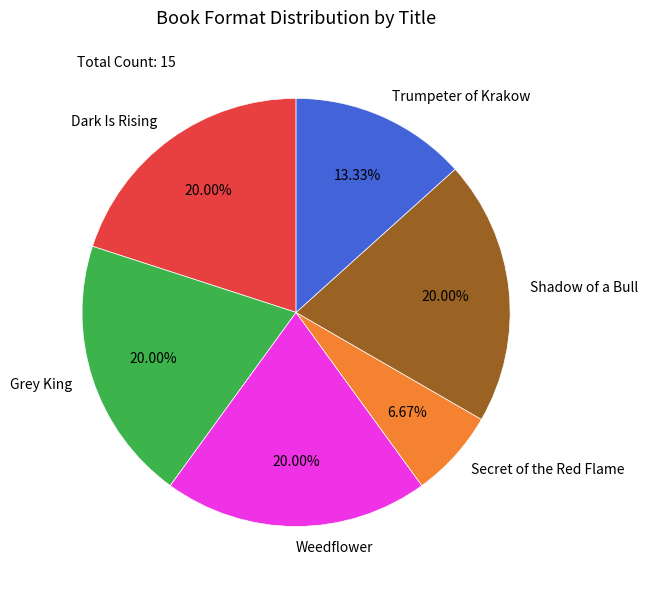

The Weedflower slice represents 1% of the pie. True or false?

False